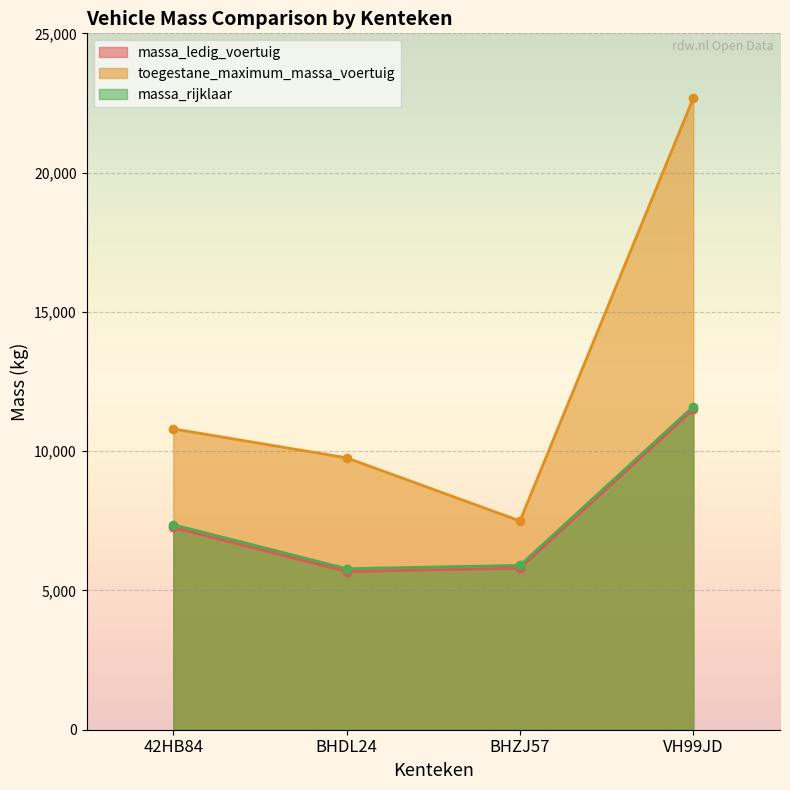

What is the label of the 1st point from the right?

VH99JD